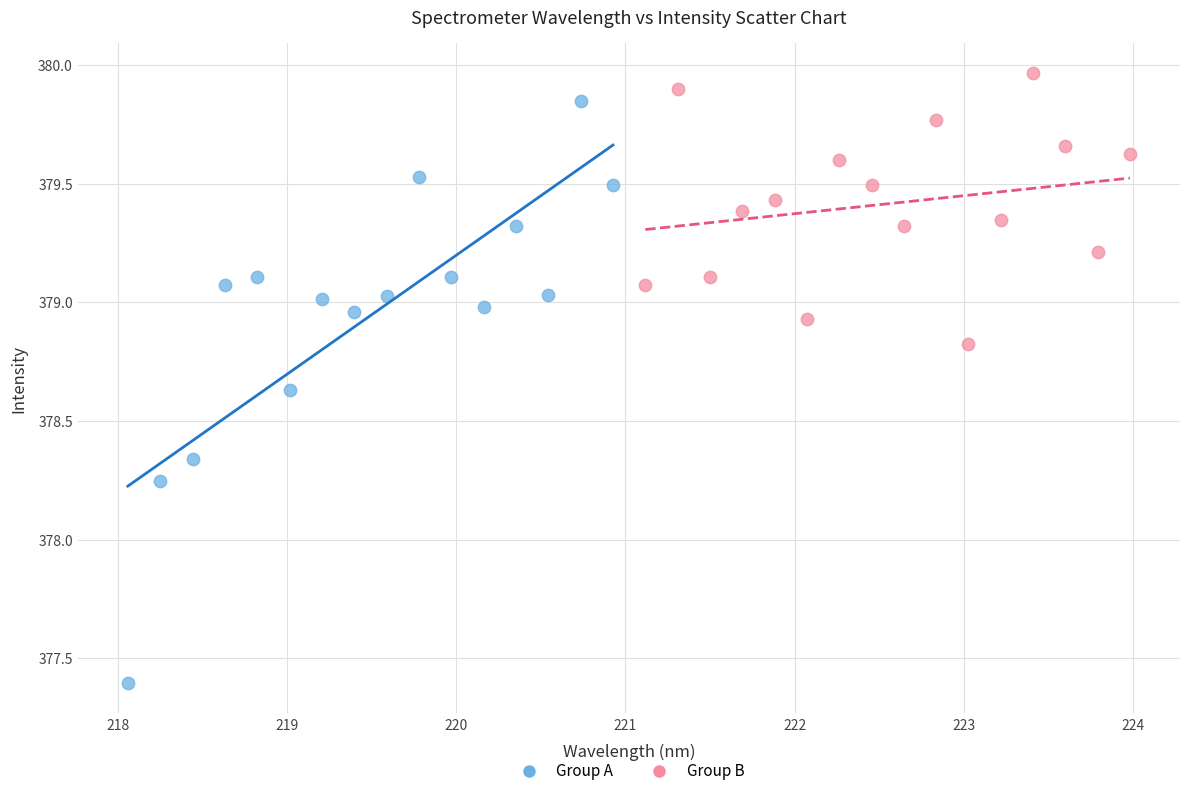

Which series reaches the minimum Y coordinate?

Group A